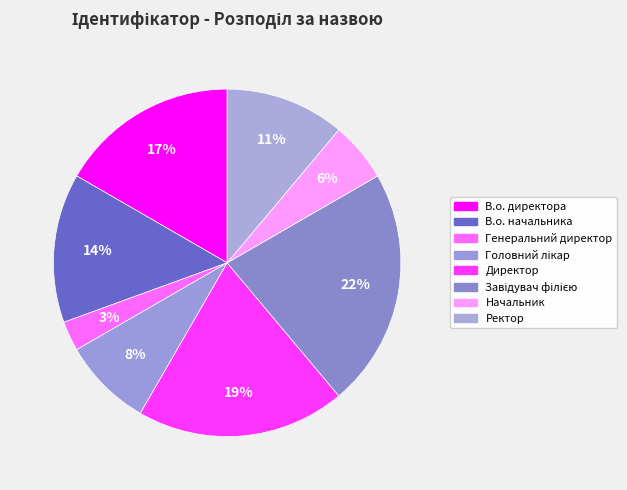

Which slice is the smallest?

Генеральний директор